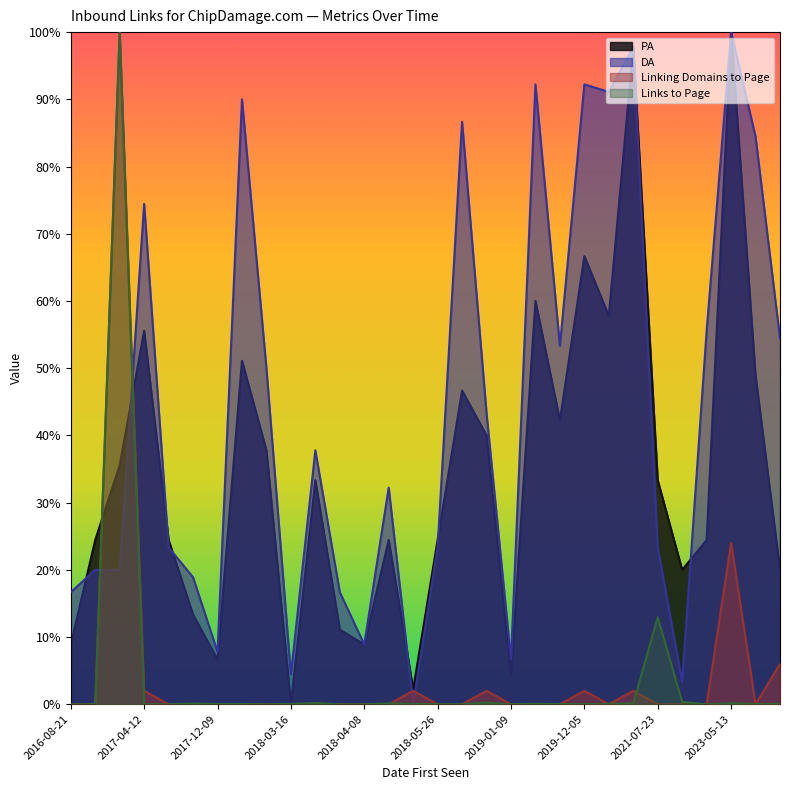

At which category does Links to Page reach its first local valley?

2017-10-19